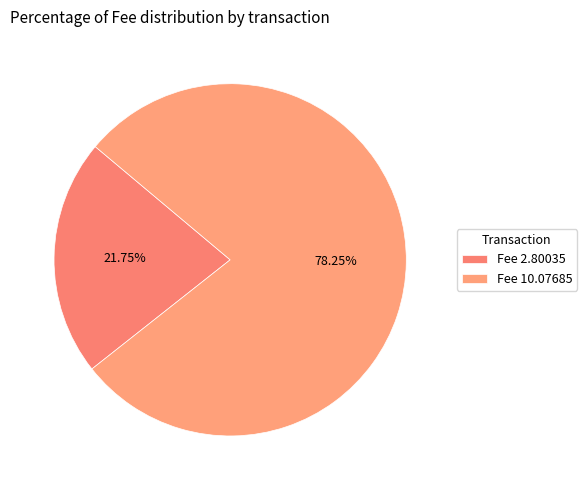

What is the smallest slice in the pie chart?

Fee 2.80035